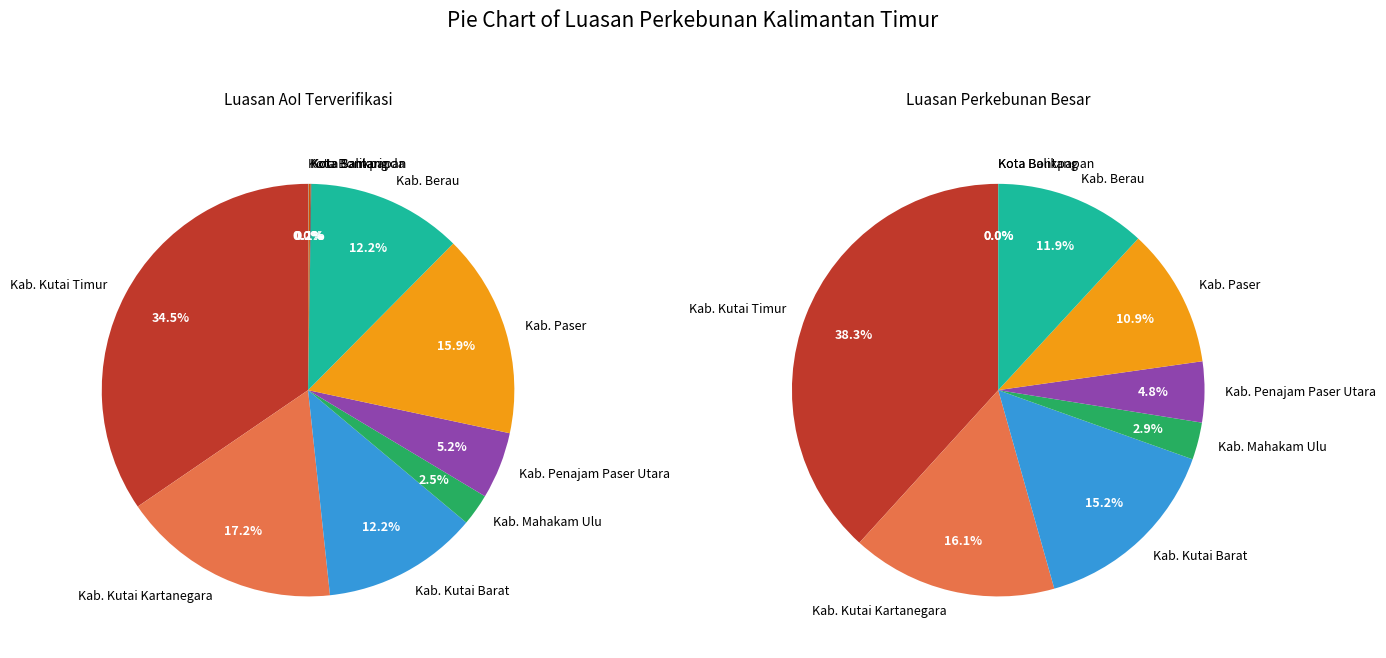

To the nearest percent, what portion does Kab. Paser represent?

11%